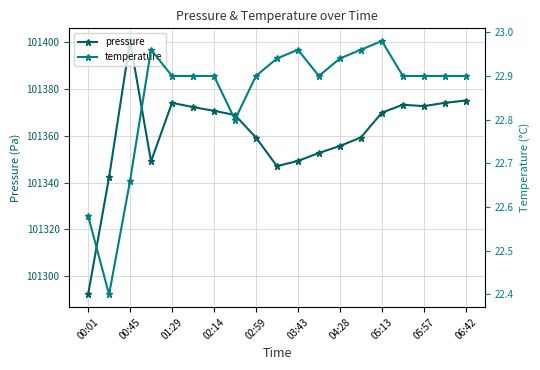

The pressure series shows 180352.9 at 06:42. True or false?

False